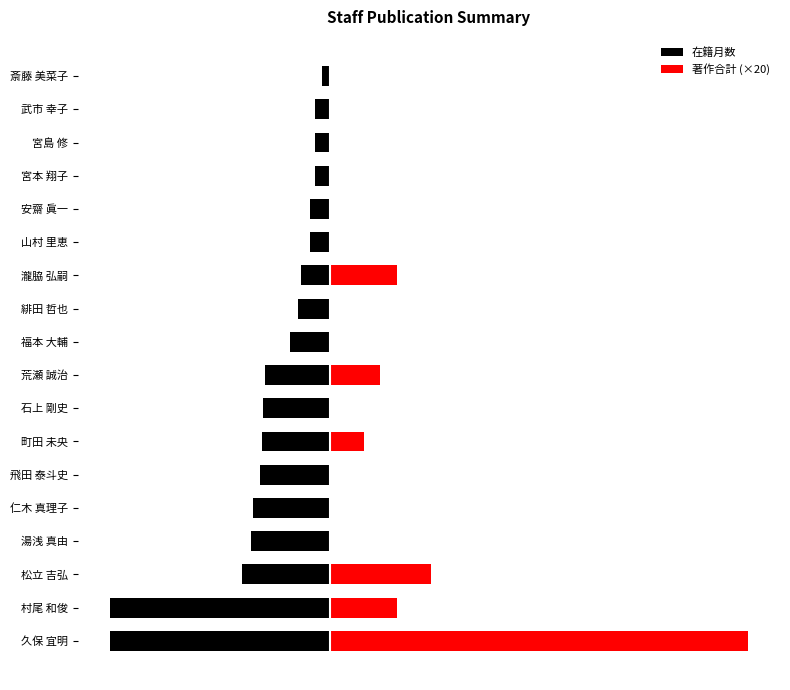

What are all the series names shown in the legend?

在籍月数, 著作合計 (×20)